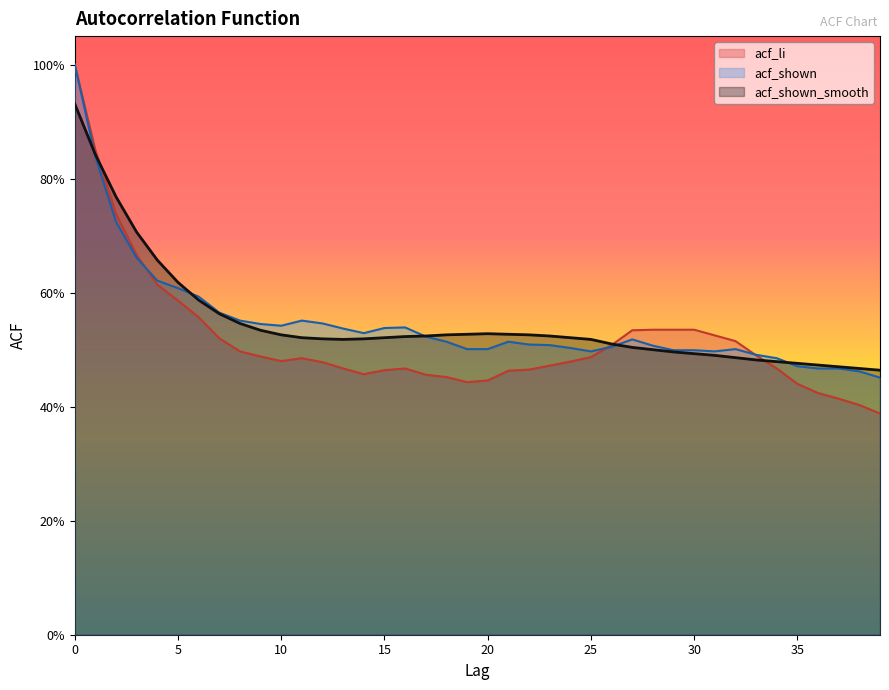

At 18, list the series in order from smallest to largest.

acf_li, acf_shown, acf_shown_smooth